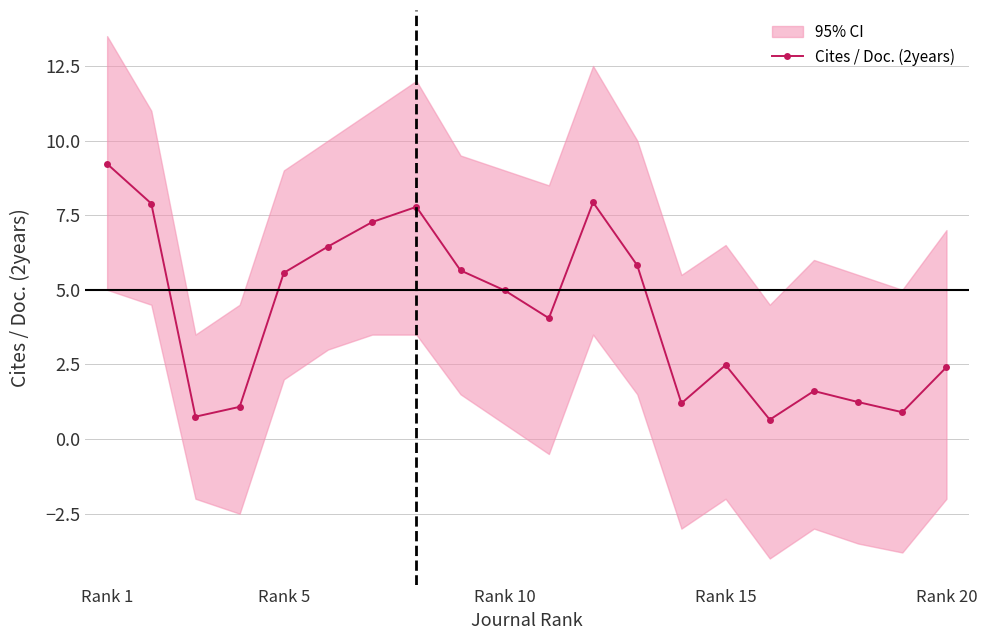

What is the minimum value for Cites / Doc. (2years)?

0.7